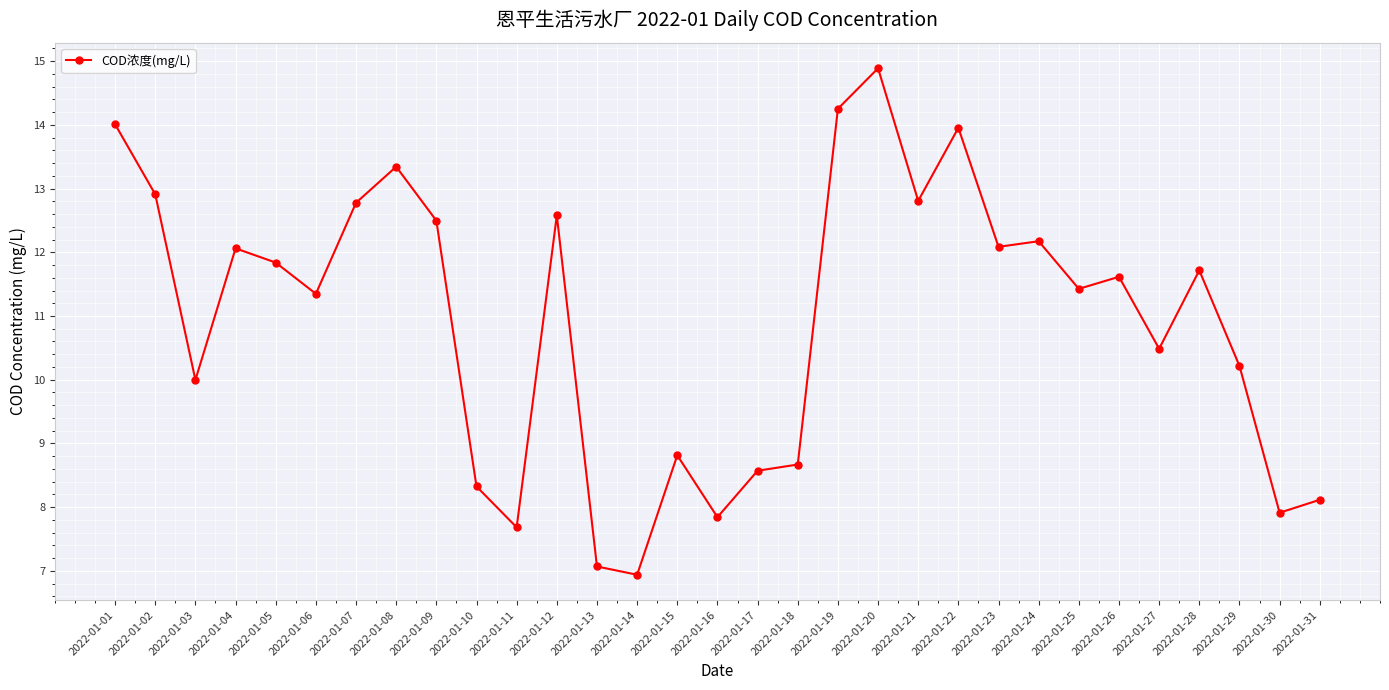

How many points are higher than both their immediate neighbors (excluding endpoints)?

9